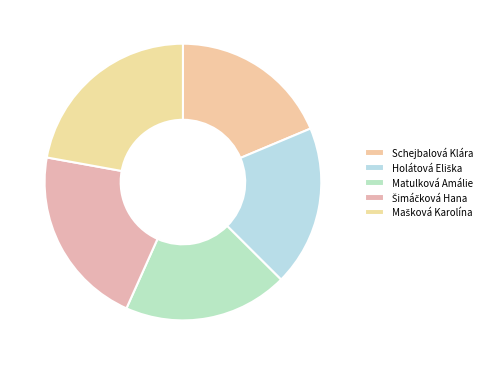

True or false: Schejbalová Klára accounts for 19% of the total.

True